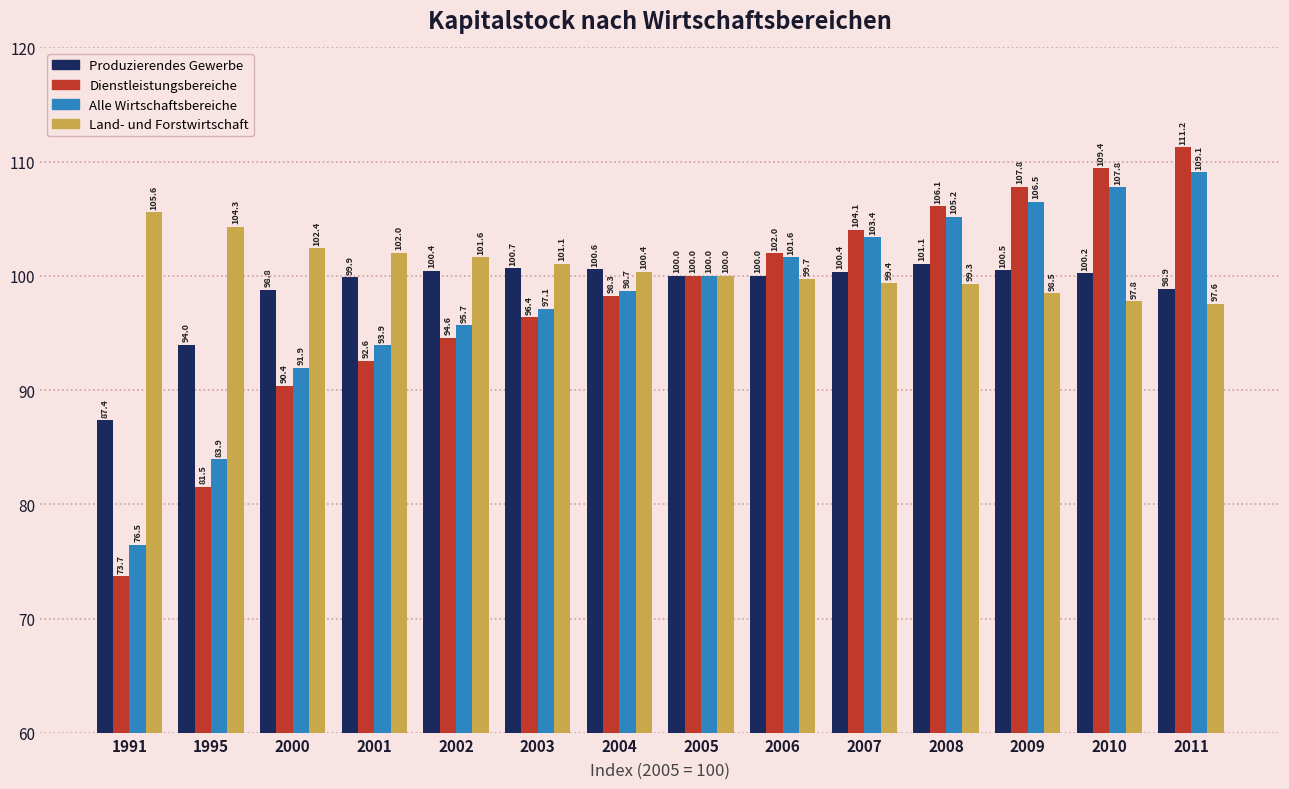

What is the sum of all Land- und Forstwirtschaft values?

1409.8